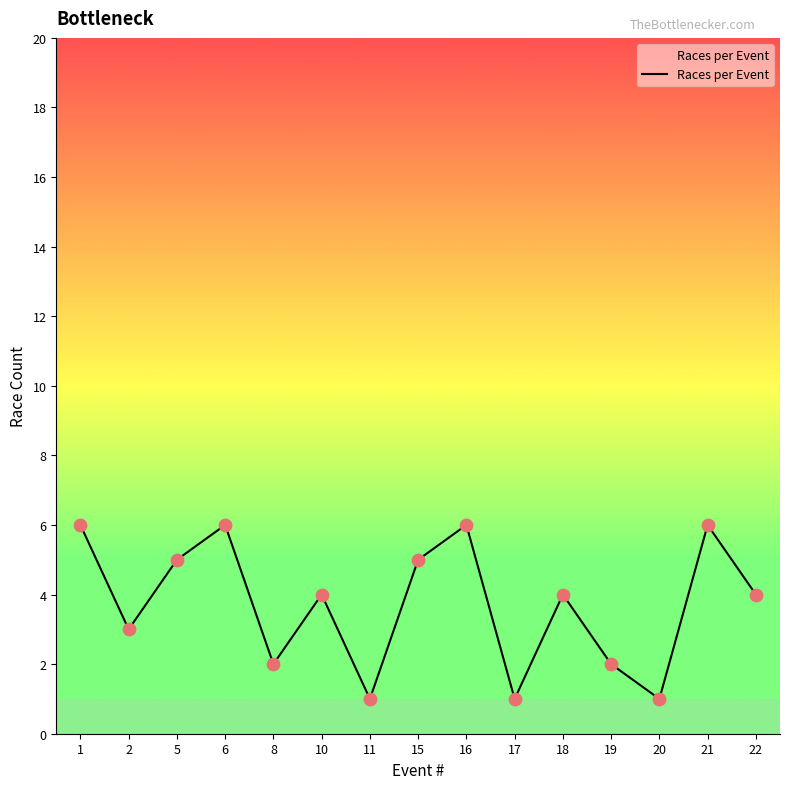

What is the change in value from 2 to 5?

+2